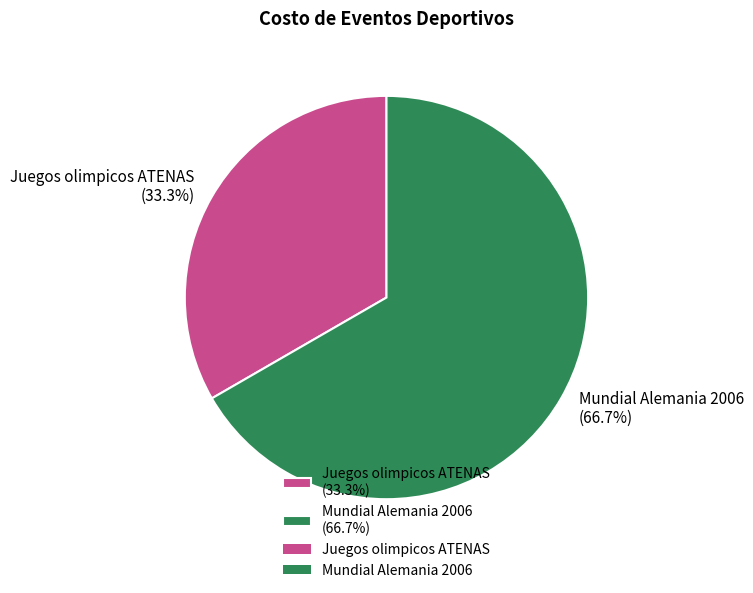

What percentage is the Mundial Alemania 2006 slice, to the nearest percent?

67%